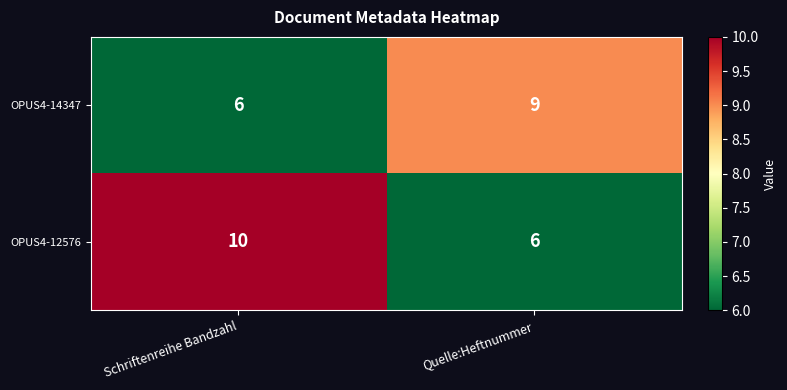

The value of OPUS4-12576 at Schriftenreihe Bandzahl is 7. True or false?

False